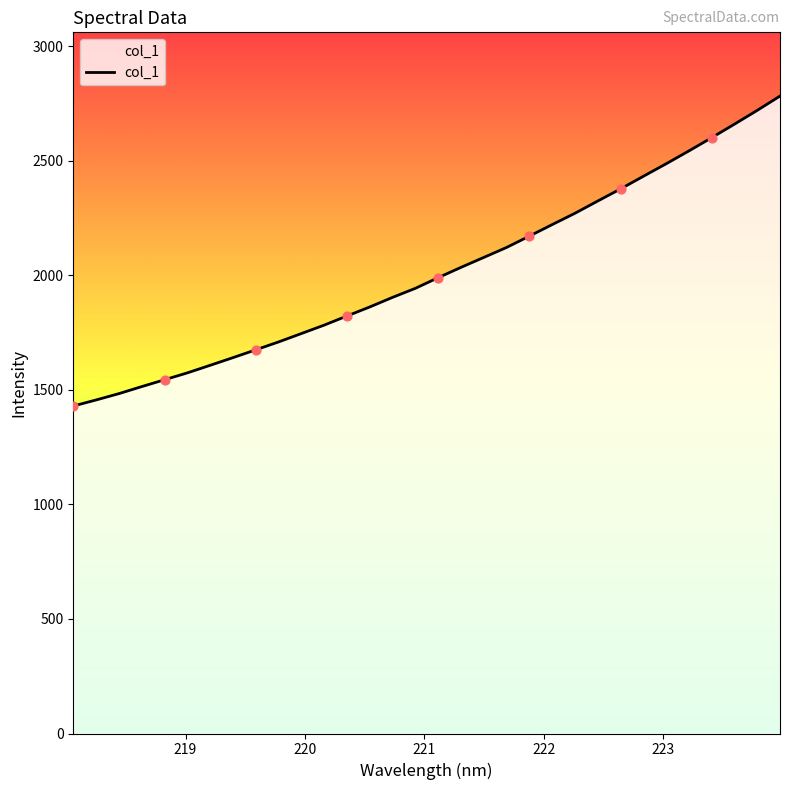

What is the maximum value shown in the chart?

2783.2